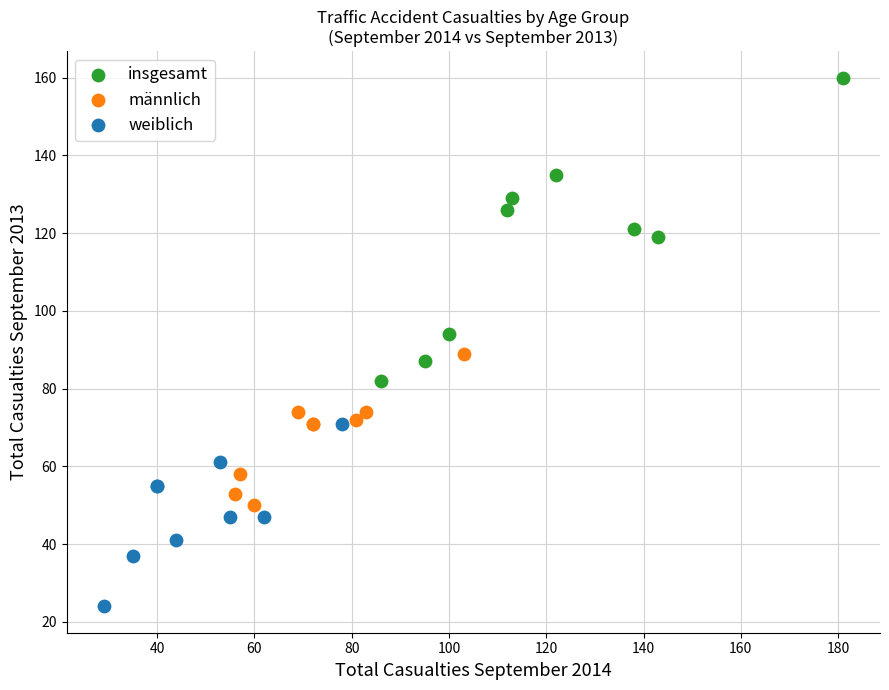

Which series has the widest spread of Y values?

insgesamt